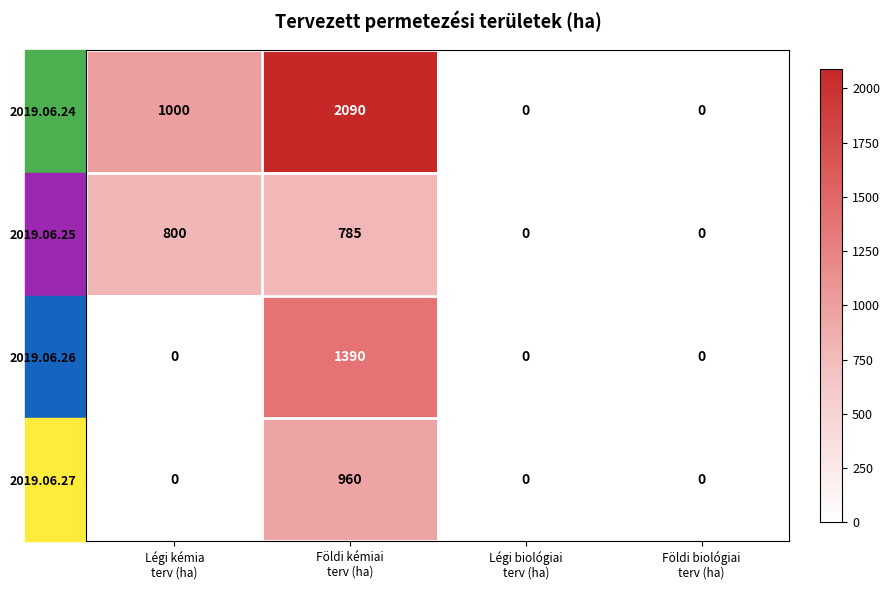

Which series has the widest spread of values?

2019.06.24